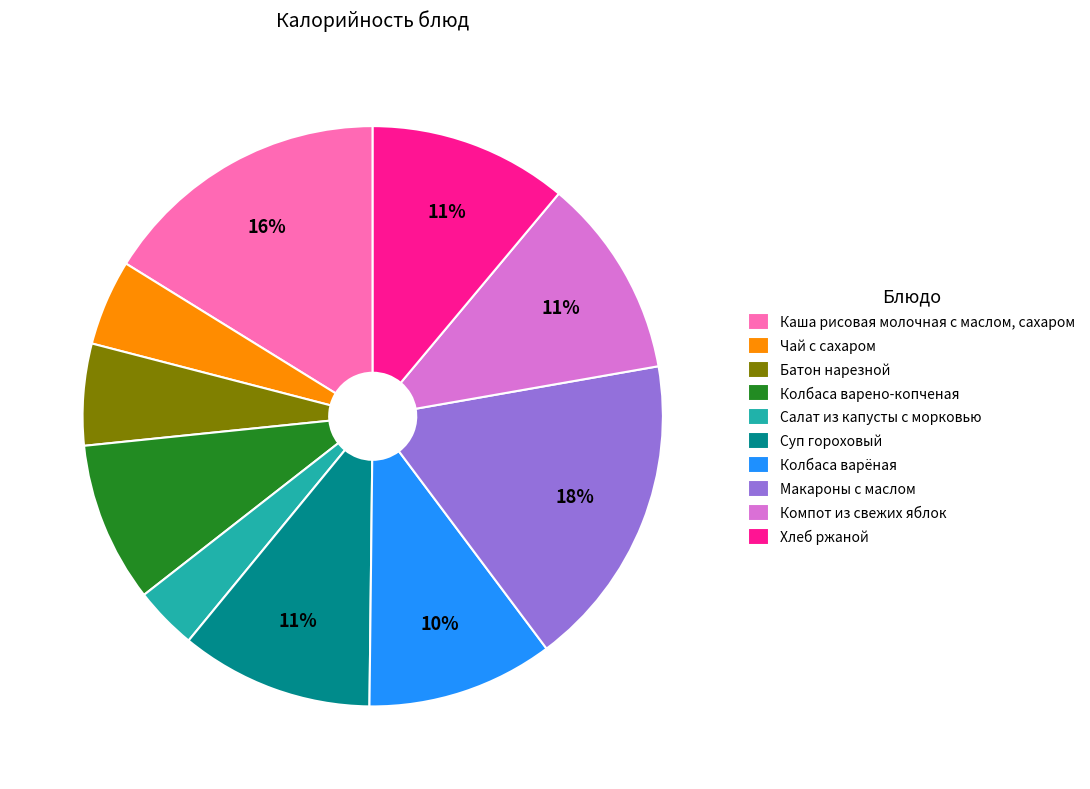

What percentage is the Колбаса варено-копченая slice, to the nearest percent?

9%